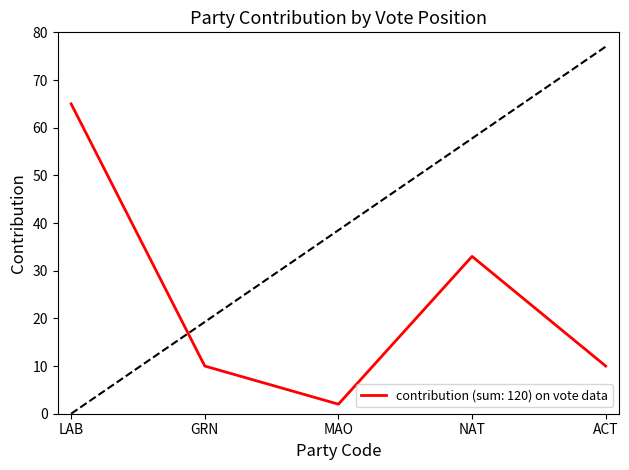

The chart shows a value of 14 at GRN. True or false?

False